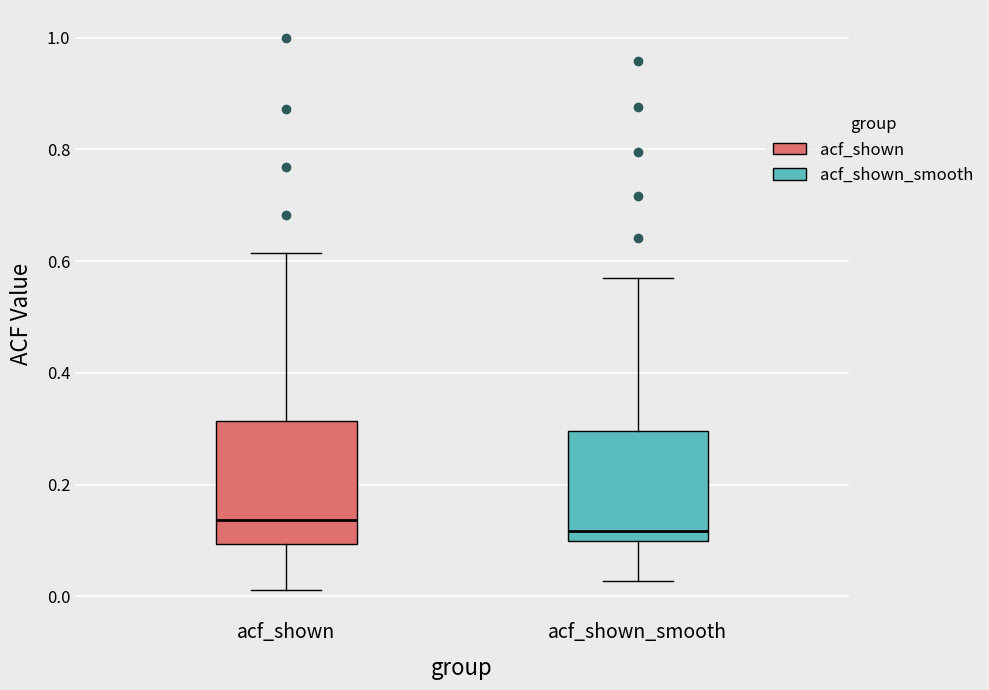

Reading left to right, read every box against the y-axis: the position of its median line, the range the box covers, and the ends of its whiskers. The values are not printed on the chart, so give them approximately, as read against the axis.

acf_shown: median 0.14, box 0.10 to 0.32, whiskers 0.02 to 0.62
acf_shown_smooth: median 0.12, box 0.10 to 0.30, whiskers 0.02 to 0.56